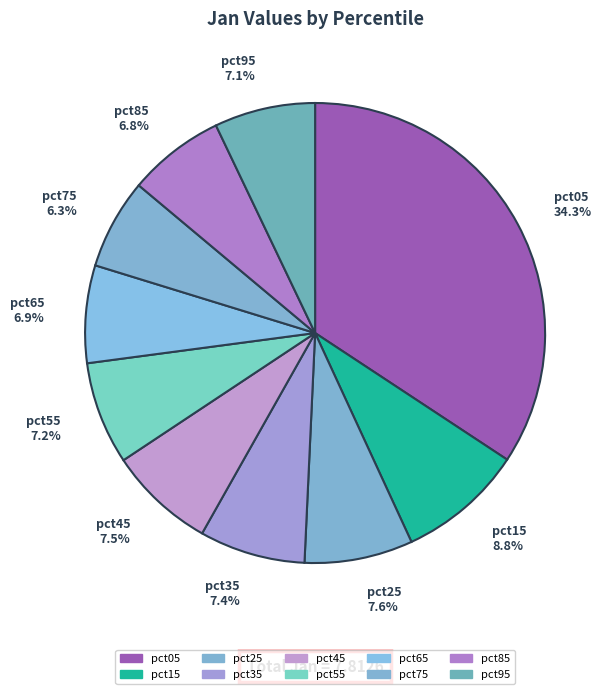

Does pct85 6.8% account for over 50% of the chart?

No